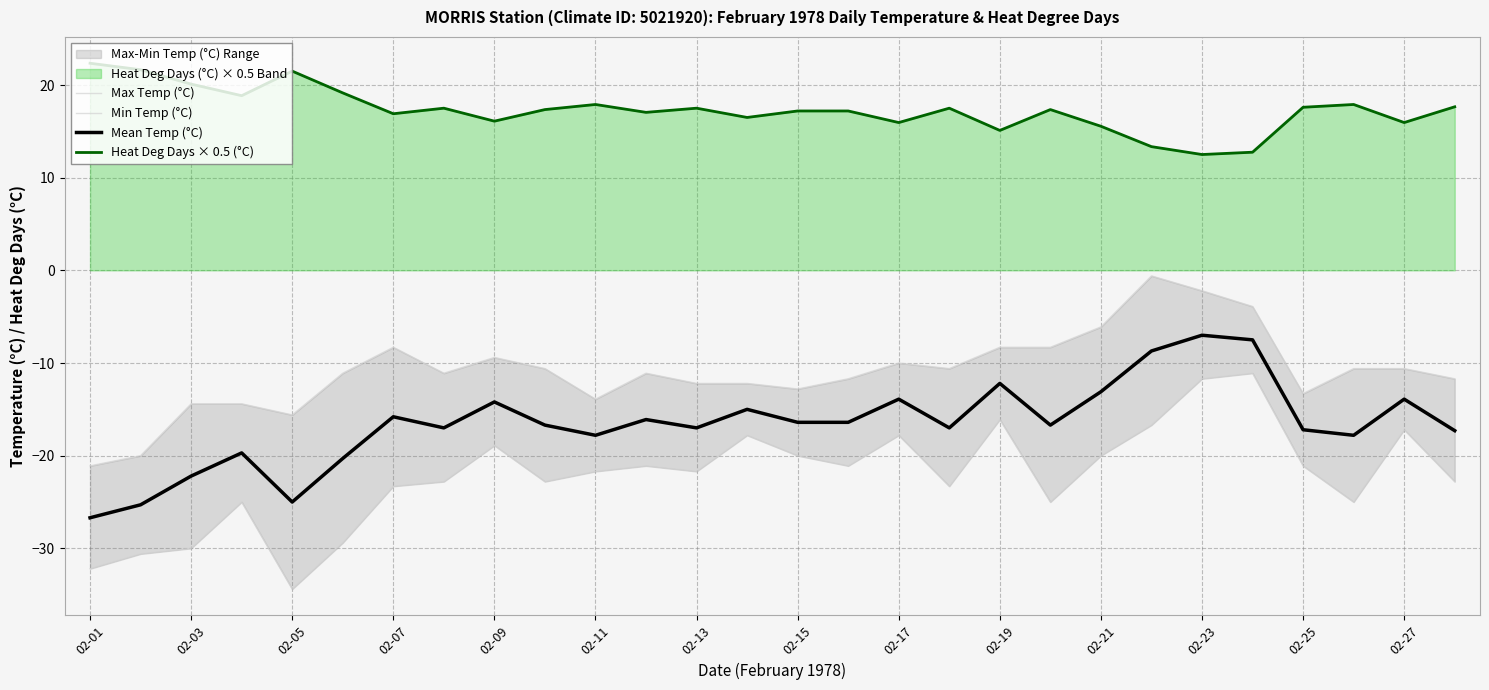

Which category has the lowest value in the Mean Temp (°C) series?

02-01